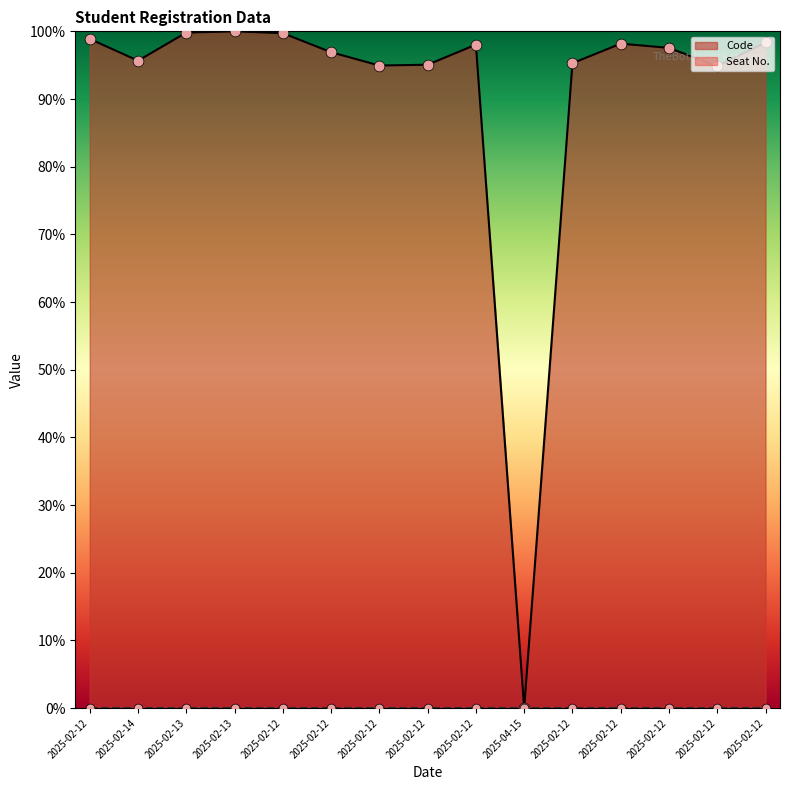

Between 2025-02-13 and 2025-02-13, which is larger?

2025-02-13